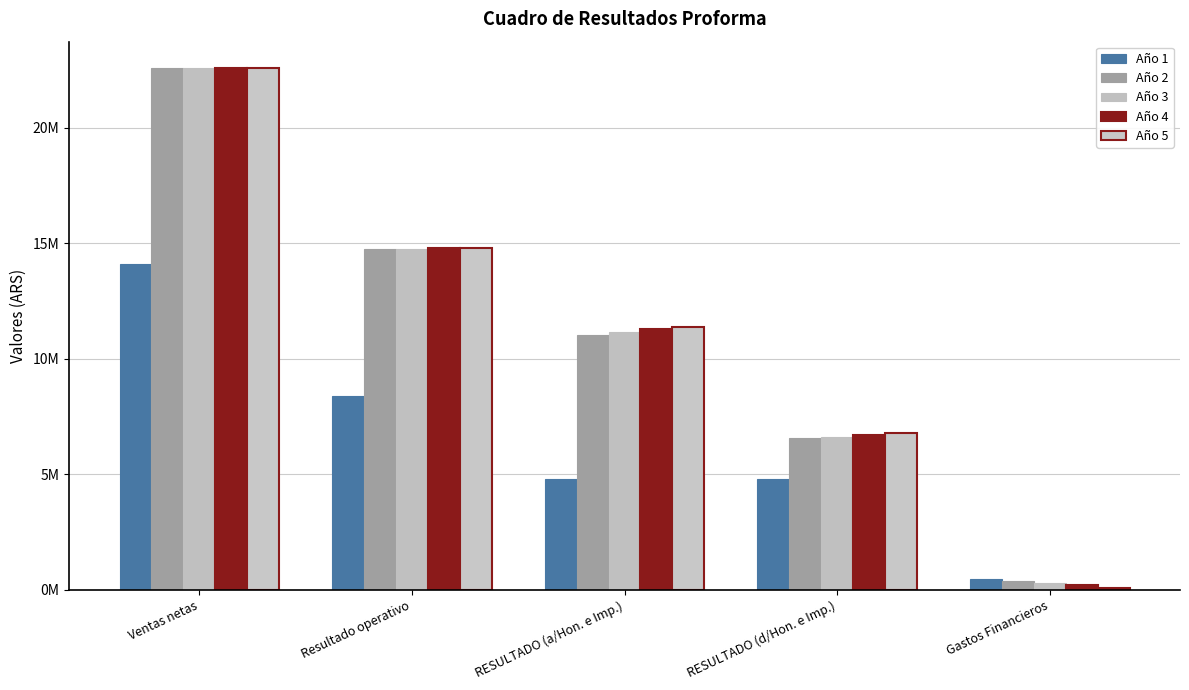

What is the total value across all series at Ventas netas?

104500000.0